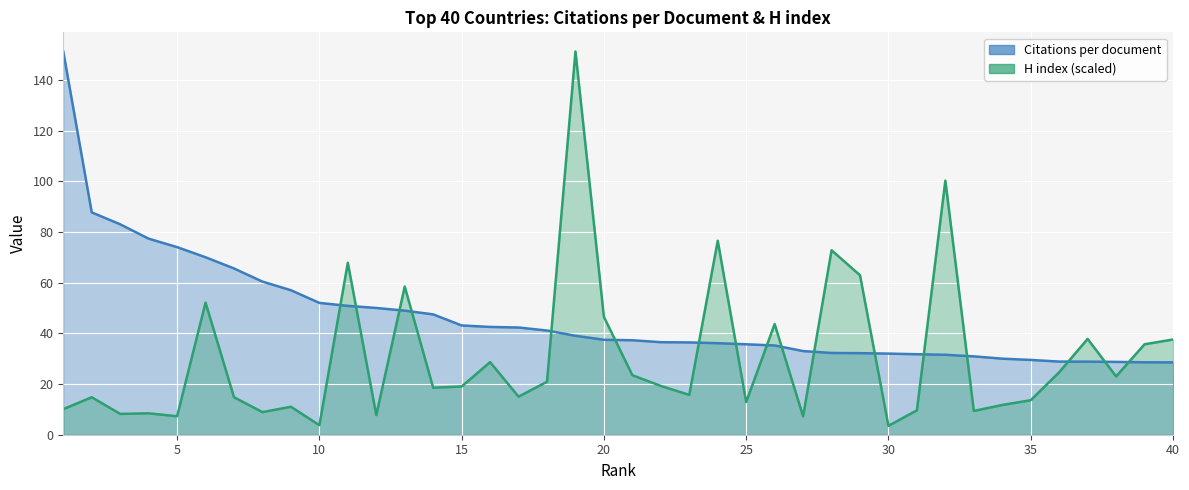

Is it true that Citations per document equals 50.0 at 12?

True